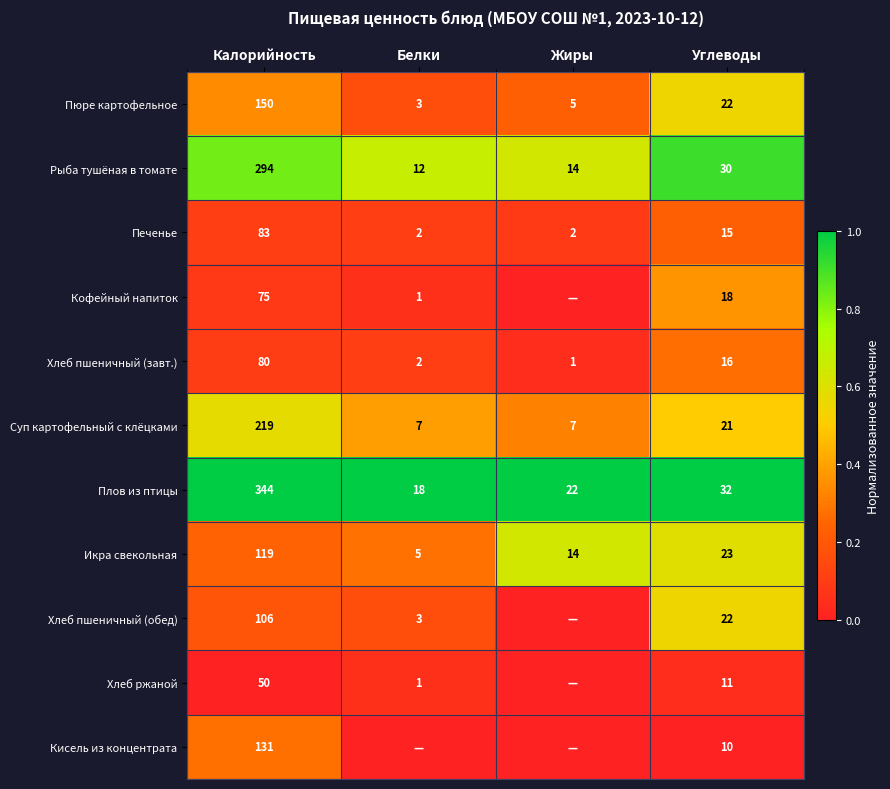

What is the sum of all Плов из птицы values?

416